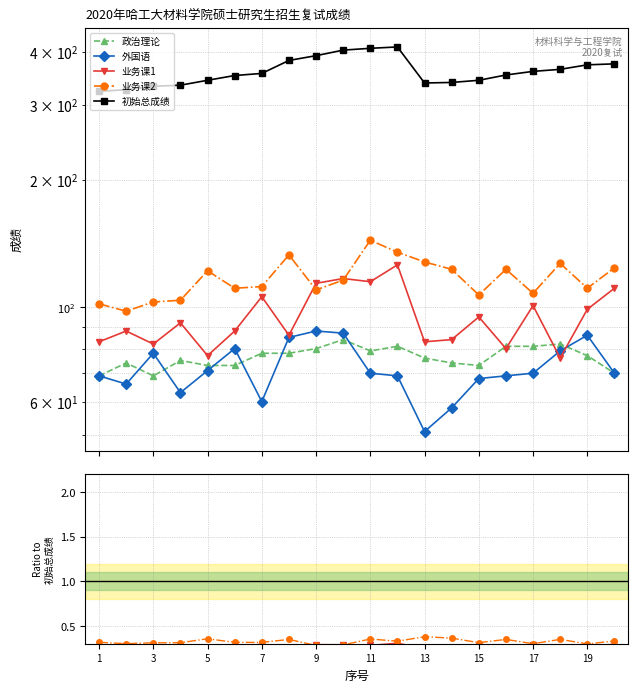

Rank the series by their maximum value, from lowest to highest.

政治理论, 外国语, 业务课1, 业务课2, 初始总成绩